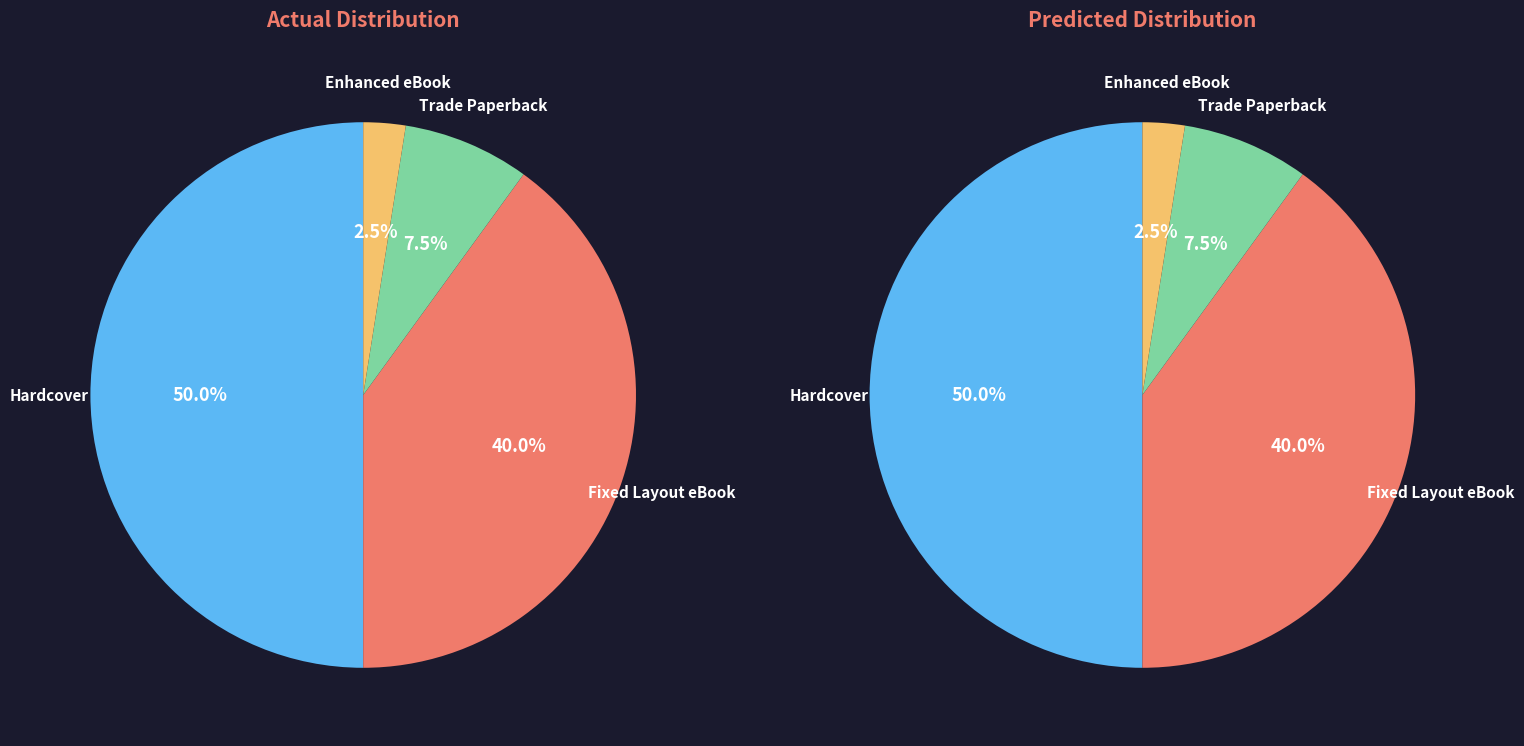

Combined, do Hardcover and Trade Paperback account for over 50%?

Yes